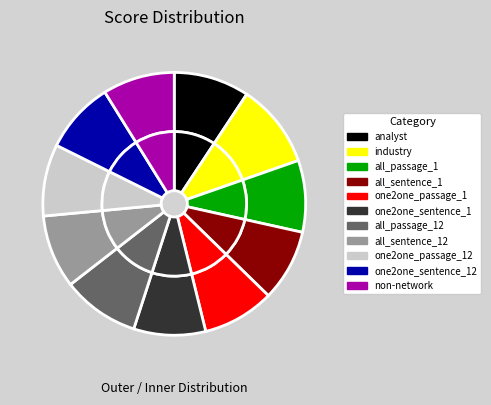

Is there any slice that represents more than half of the pie?

No